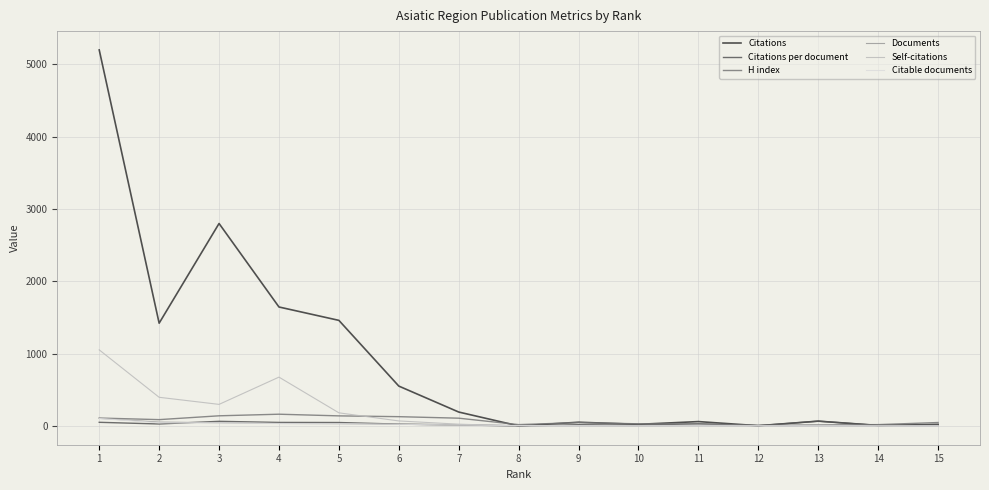

What is the total value across all series at 8?

28.0